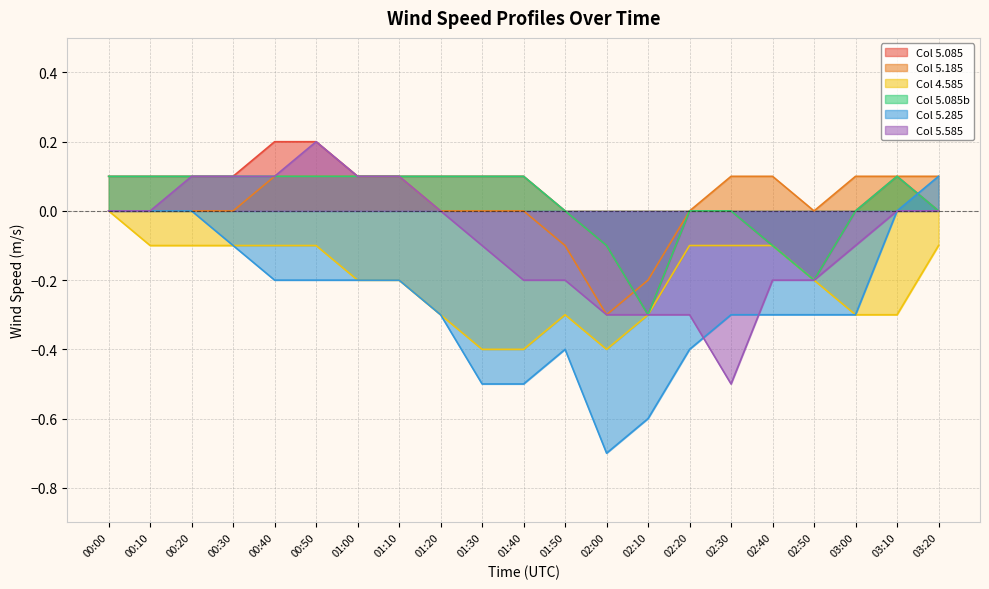

True or false: 5.285 and 5.185 intersect in this chart.

False